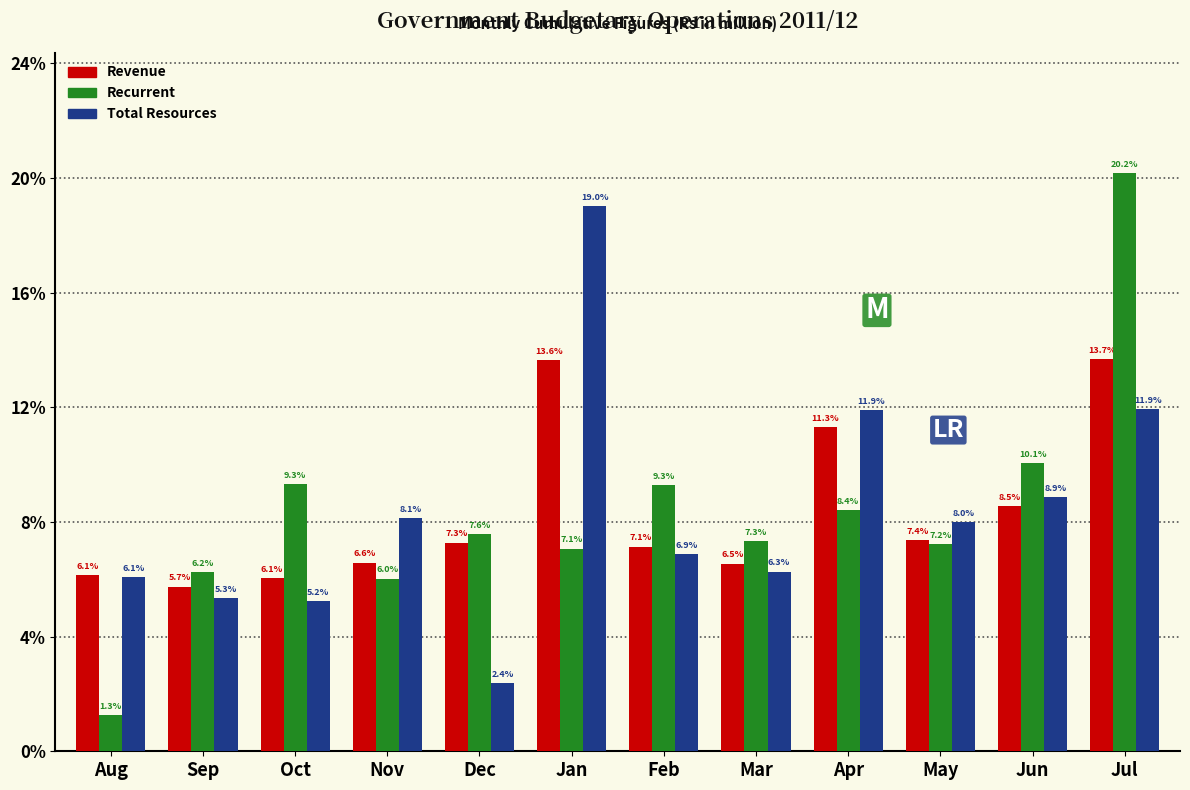

Reading left to right, extract all data points from this chart.

Revenue: Aug=6.1	Sep=5.7	Oct=6.1	Nov=6.6	Dec=7.3	Jan=13.6	Feb=7.1	Mar=6.5	Apr=11.3	May=7.4	Jun=8.5	Jul=13.7
Recurrent: Aug=1.3	Sep=6.2	Oct=9.3	Nov=6.0	Dec=7.6	Jan=7.1	Feb=9.3	Mar=7.3	Apr=8.4	May=7.2	Jun=10.1	Jul=20.2
Total Resources: Aug=6.1	Sep=5.3	Oct=5.2	Nov=8.1	Dec=2.4	Jan=19.0	Feb=6.9	Mar=6.3	Apr=11.9	May=8.0	Jun=8.9	Jul=11.9